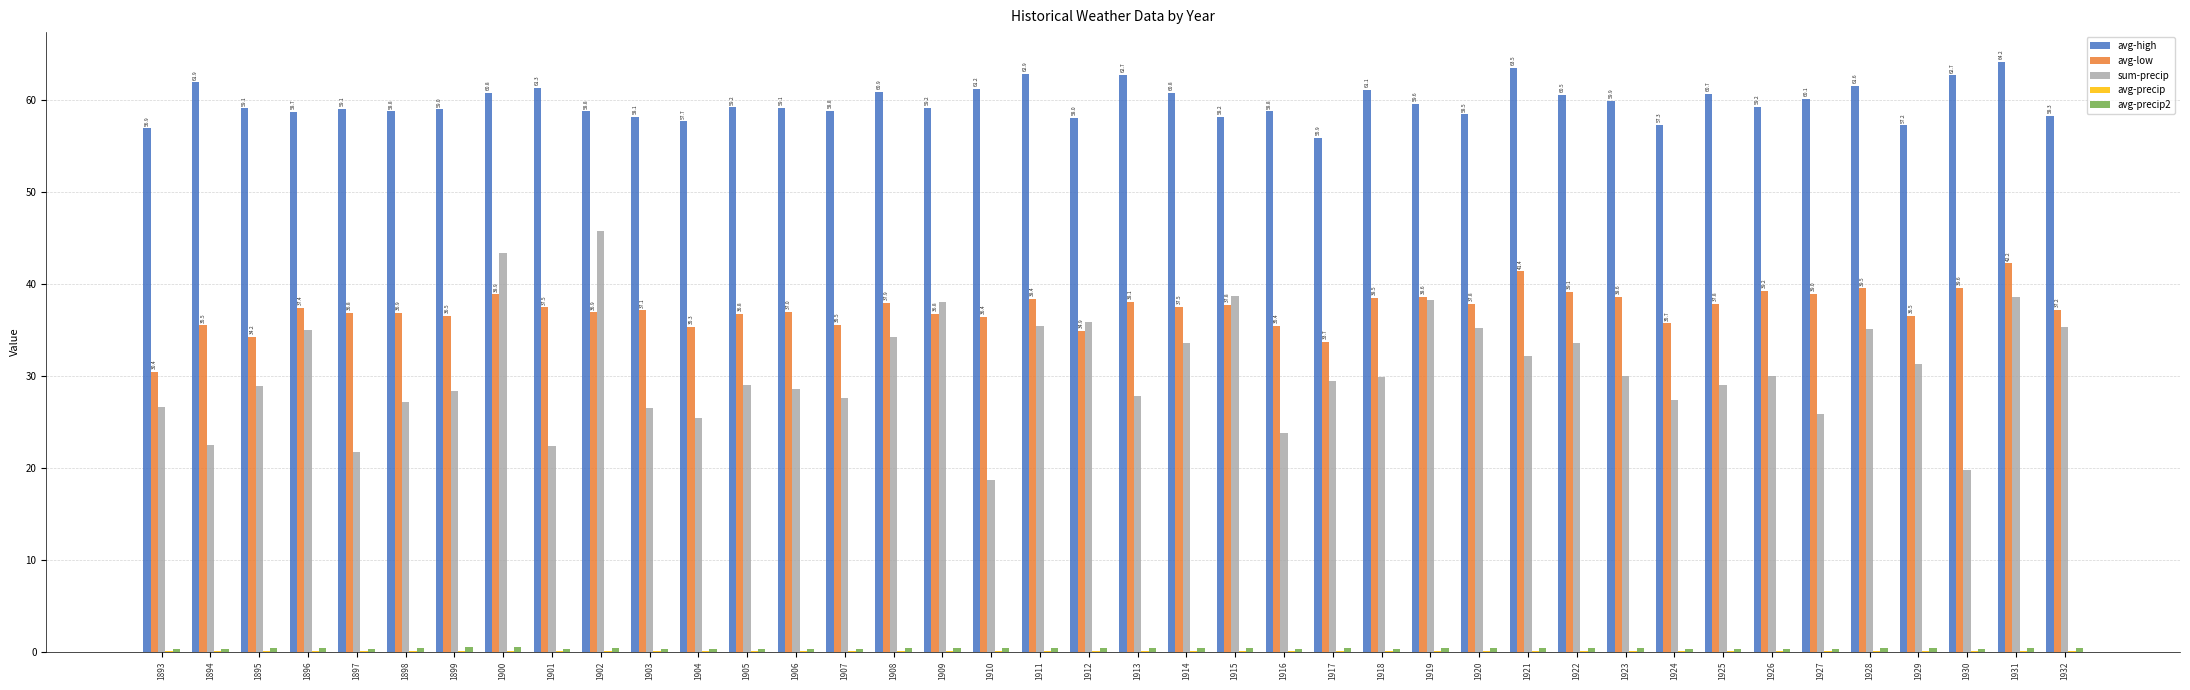

Which series has the largest total across all categories?

avg-high